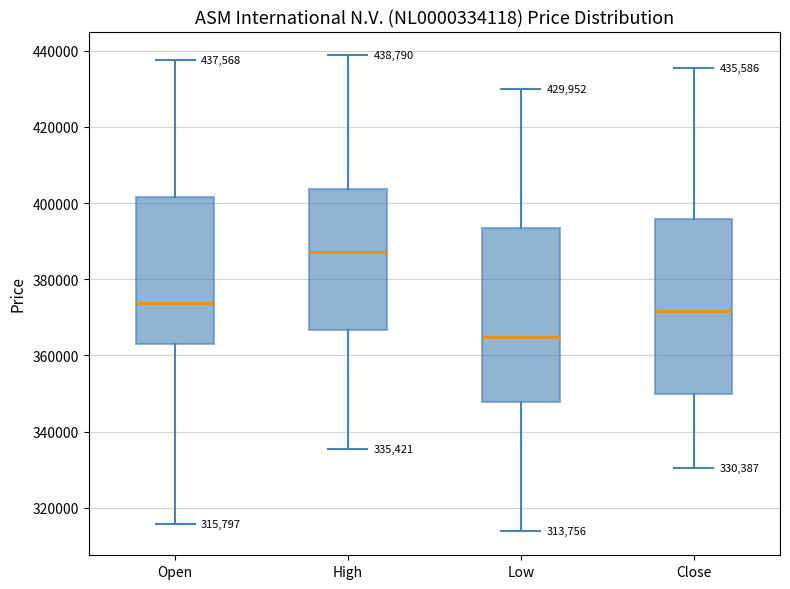

Which box has the lowest median line?

Low